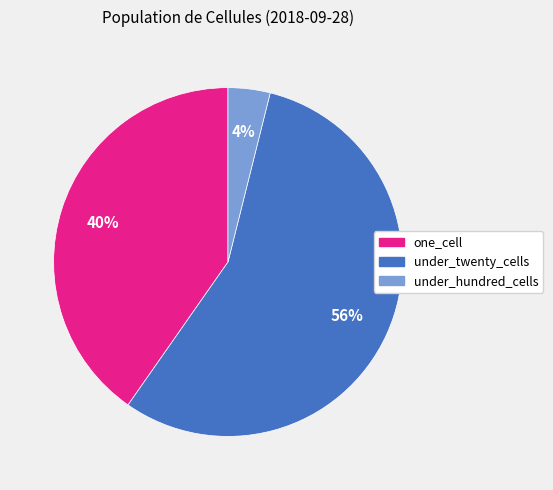

To the nearest percent, what is the average slice percentage?

33%